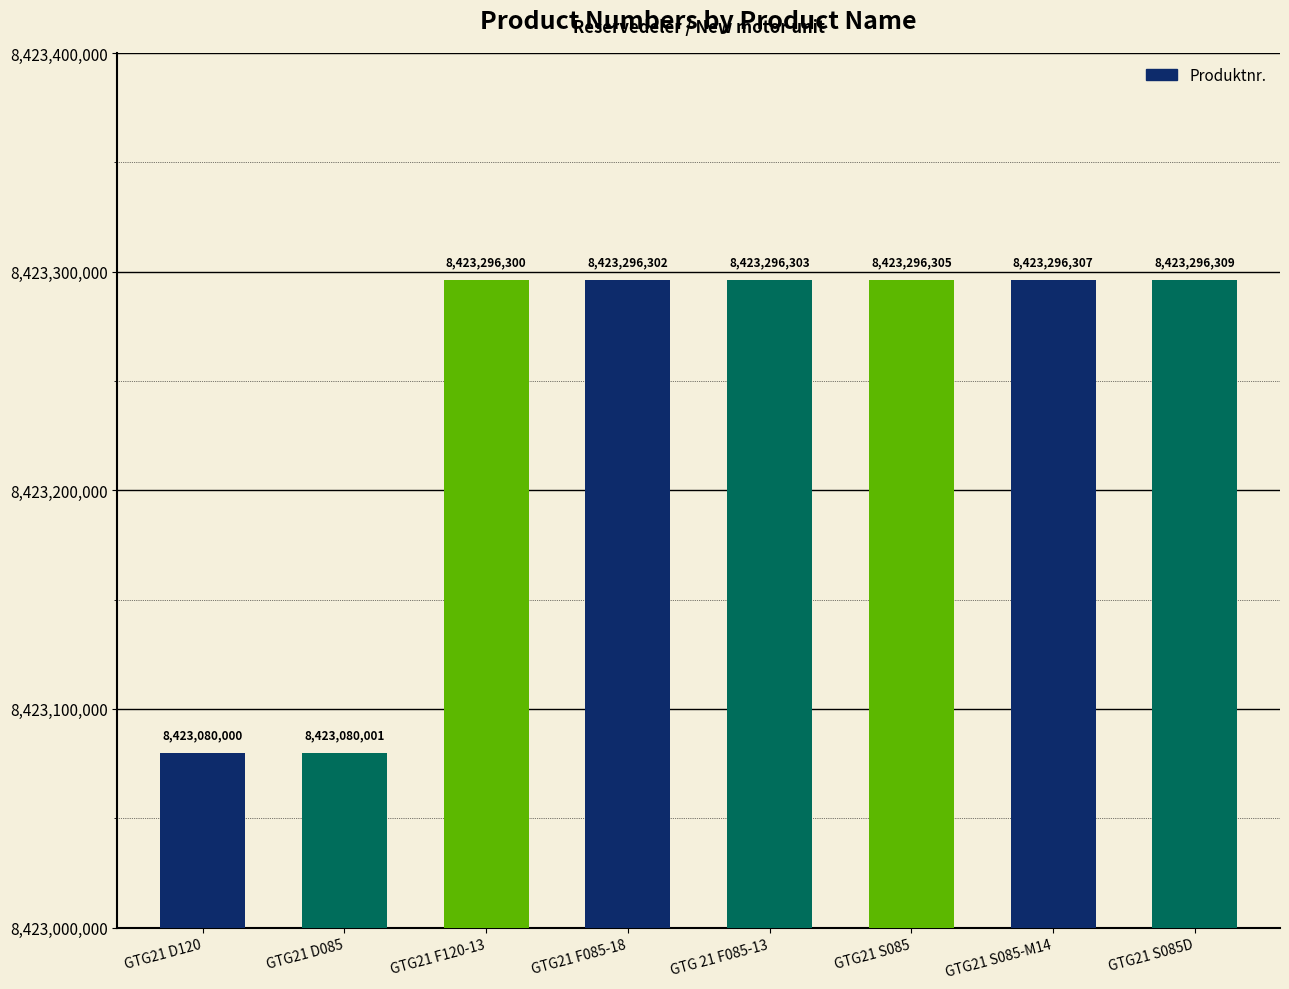

Rank the categories by value from lowest to highest.

GTG21 D120, GTG21 D085, GTG21 F120-13, GTG21 F085-18, GTG 21 F085-13, GTG21 S085, GTG21 S085-M14, GTG21 S085D